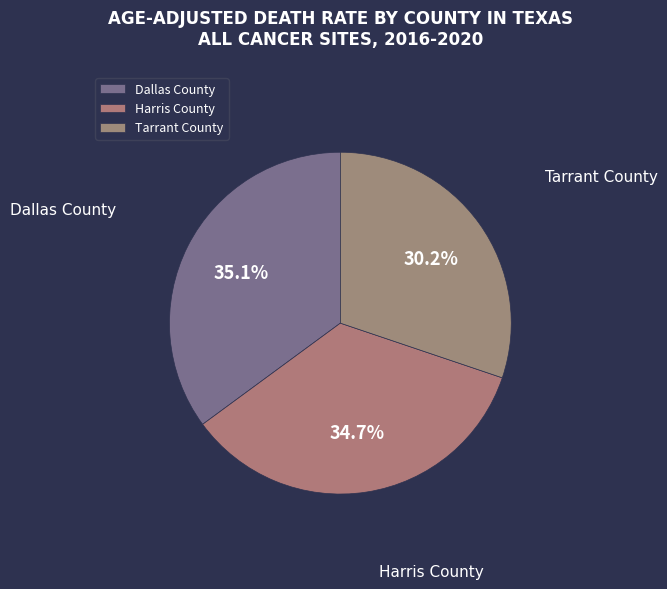

Which slice is the smallest?

Tarrant County